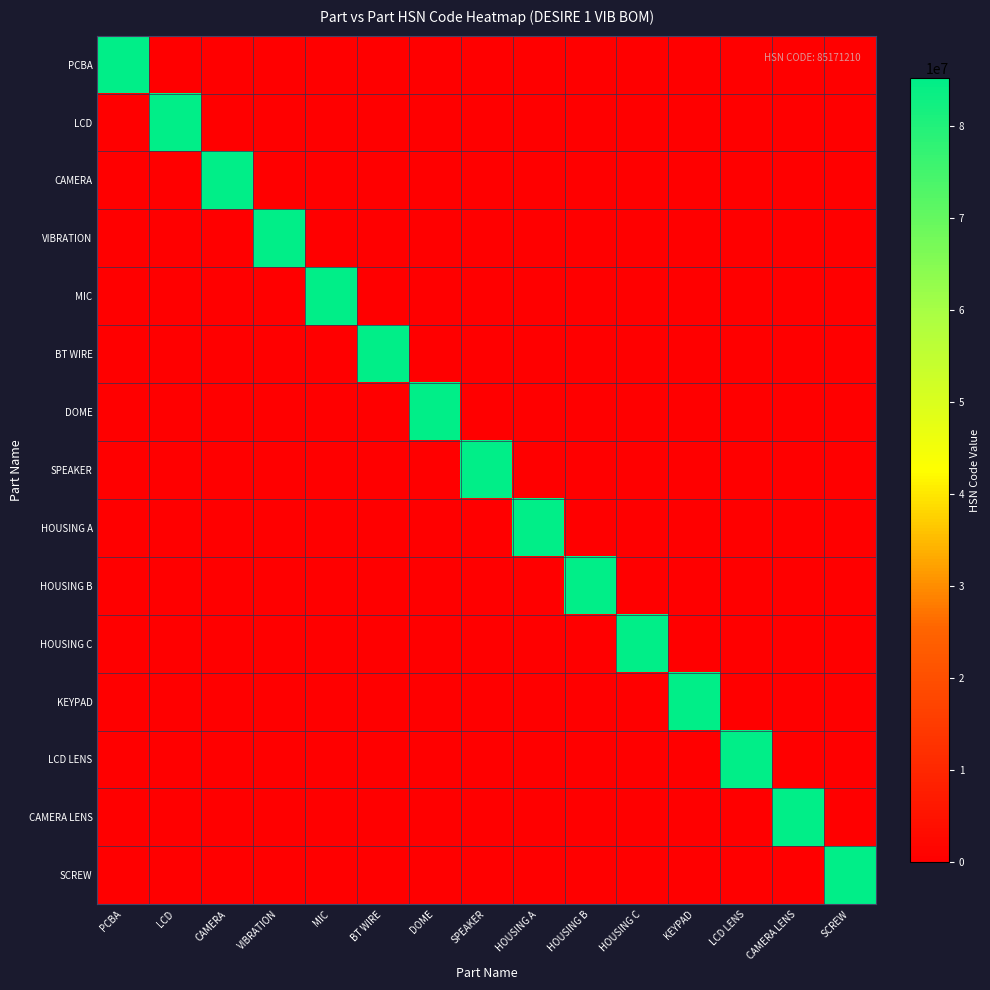

At HOUSING C, list the series in order from largest to smallest.

HOUSING C, PCBA, LCD, CAMERA, VIBRATION, MIC, BT WIRE, DOME, SPEAKER, HOUSING A, HOUSING B, KEYPAD, LCD LENS, CAMERA LENS, SCREW